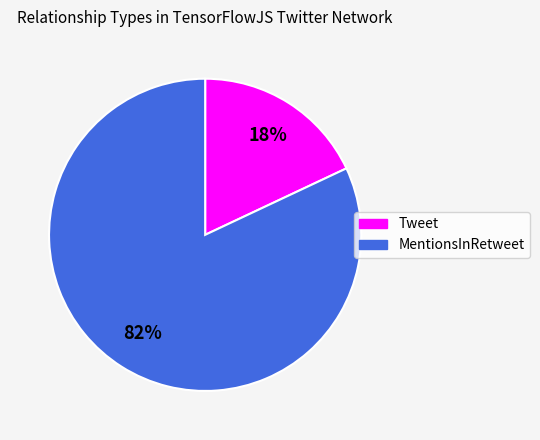

Rank the categories by value from highest to lowest.

MentionsInRetweet, Tweet